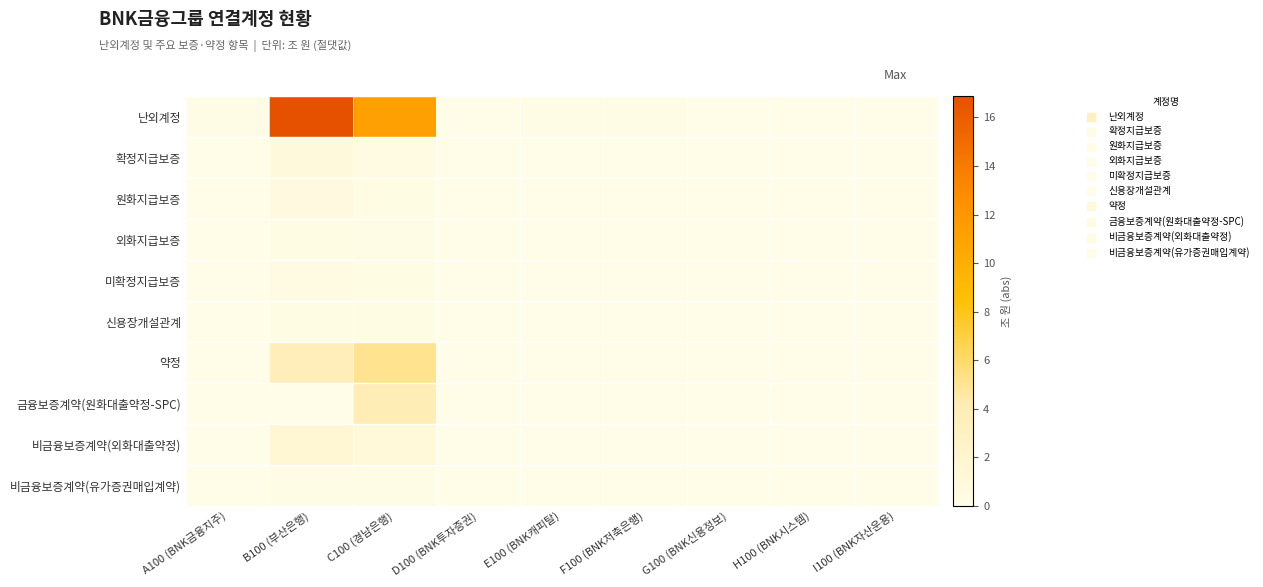

What is the maximum value shown in the chart?

16.9